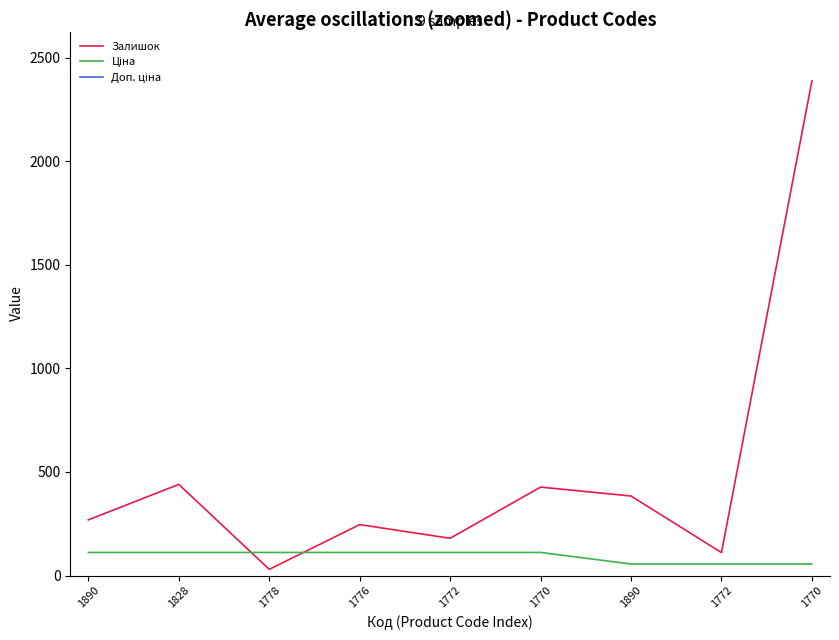

The Залишок series shows 2387.0 at 1770. True or false?

True